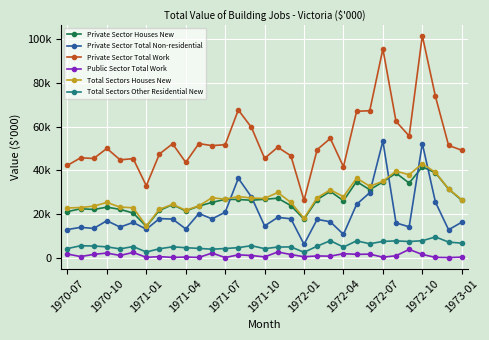

At how many categories does at least one series exceed 5466?

31